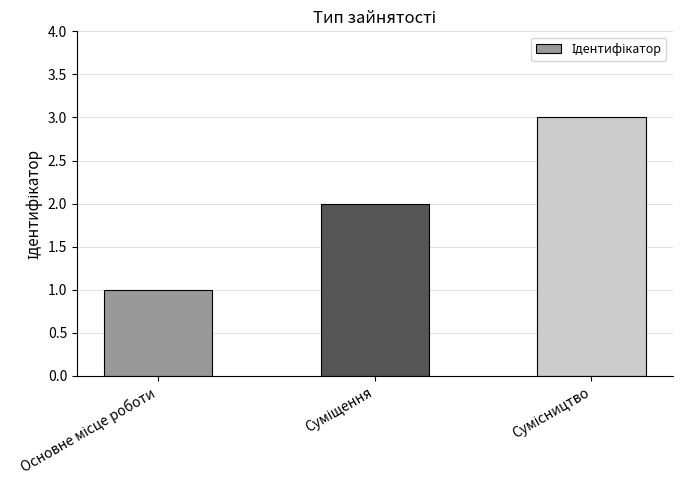

What is the greatest value displayed?

3